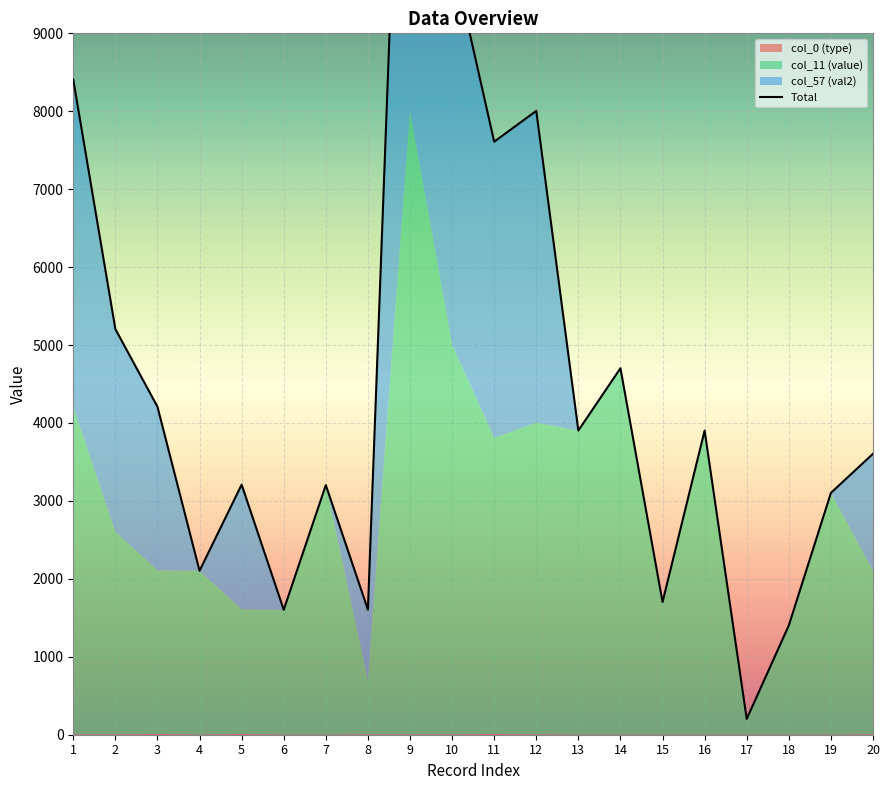

Which label corresponds to the largest value in the chart?

9